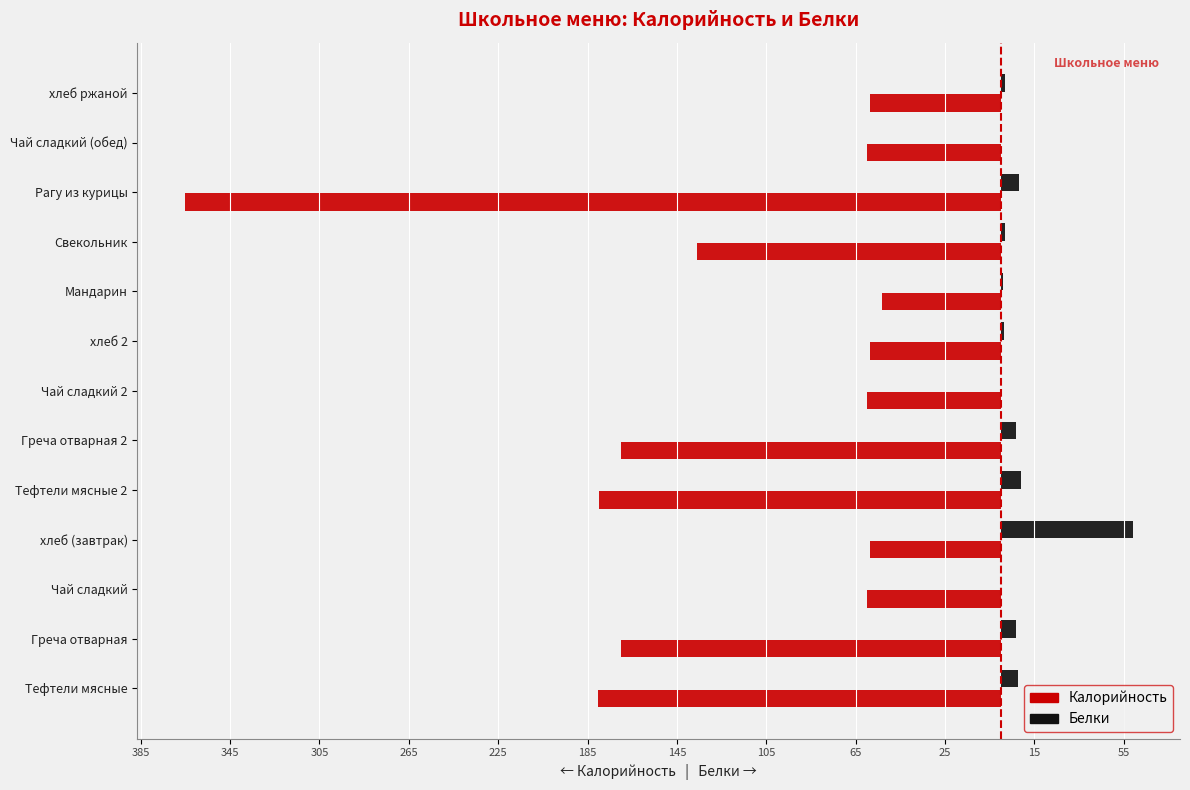

What are all the series names shown in the legend?

Калорийность, Белки